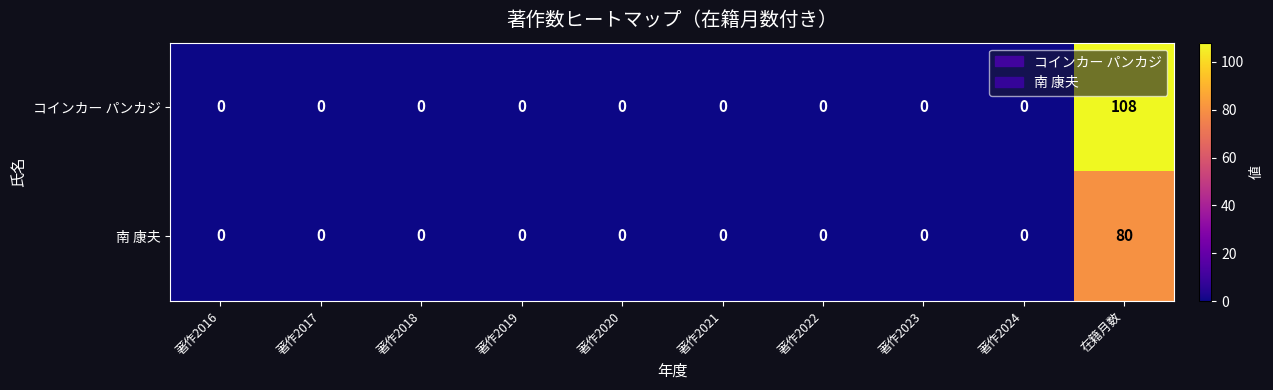

What is the average value of the コインカー パンカジ series?

11